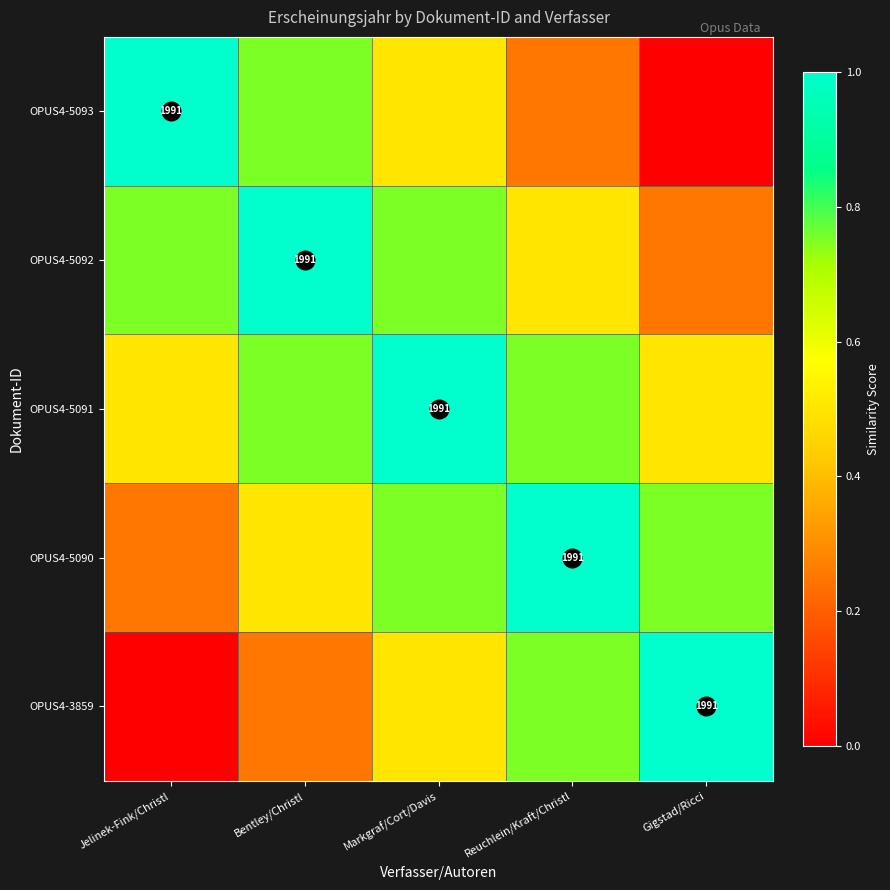

At how many categories does at least one series exceed 0?

5